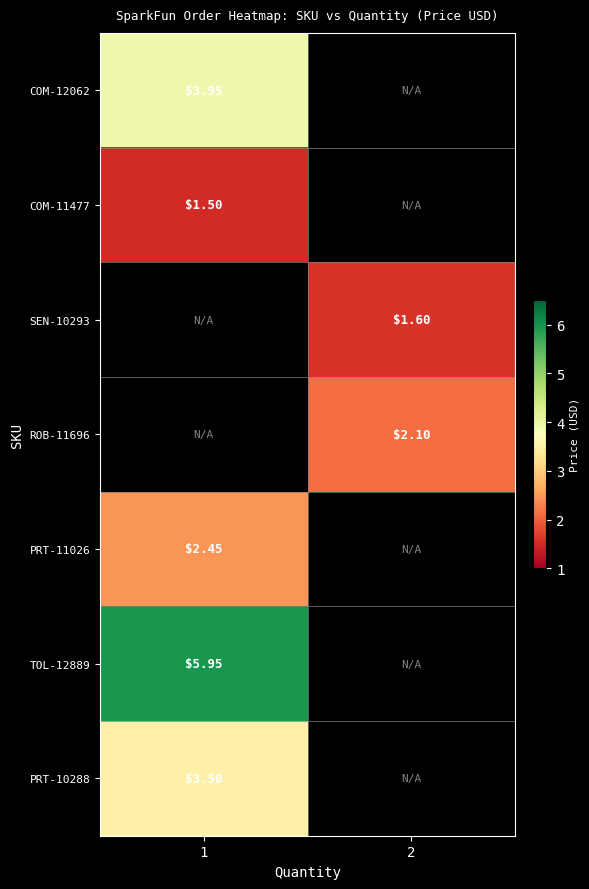

Read the ROB-11696 value at 2.

2.1